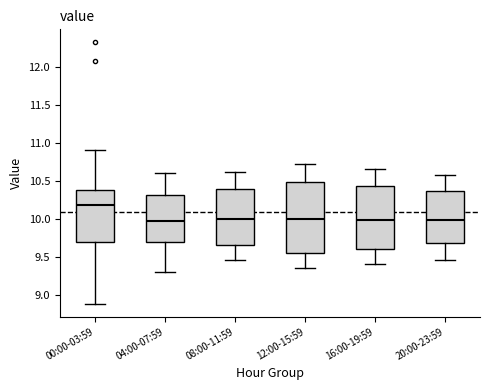

Reading left to right, transcribe this box plot: for each box, give where its median line is, the range the box spans, and where its two whiskers end, as read against the y-axis. The values are not printed on the chart, so give them approximately, as read against the axis.

00:00-03:59: median 10.20, box 9.70 to 10.40, whiskers 8.90 to 10.90
04:00-07:59: median 10.00, box 9.70 to 10.30, whiskers 9.30 to 10.60
08:00-11:59: median 10.00, box 9.65 to 10.40, whiskers 9.45 to 10.60
12:00-15:59: median 10.00, box 9.55 to 10.50, whiskers 9.35 to 10.70
16:00-19:59: median 10.00, box 9.60 to 10.45, whiskers 9.40 to 10.65
20:00-23:59: median 10.00, box 9.65 to 10.35, whiskers 9.45 to 10.60